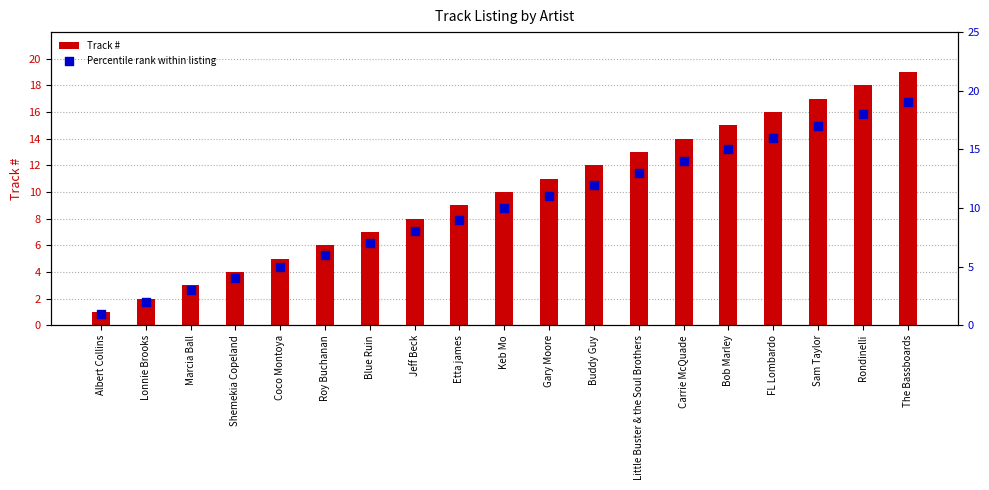

At how many categories does at least one series exceed 5?

14